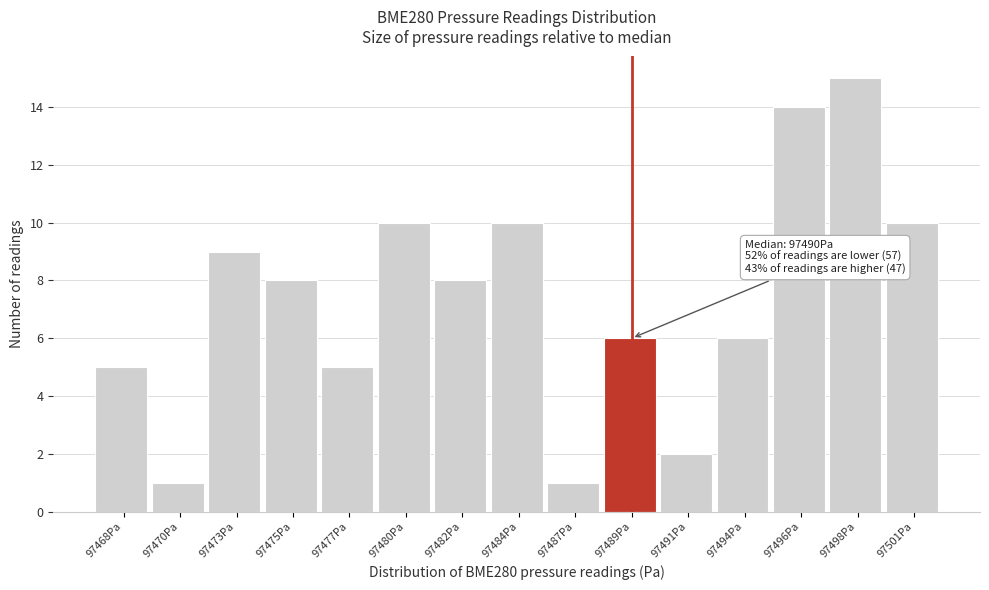

Reading left to right, transcribe all the data shown in this chart.

5	1	9	8	5	10	8	10	1	6	2	6	14	15	10